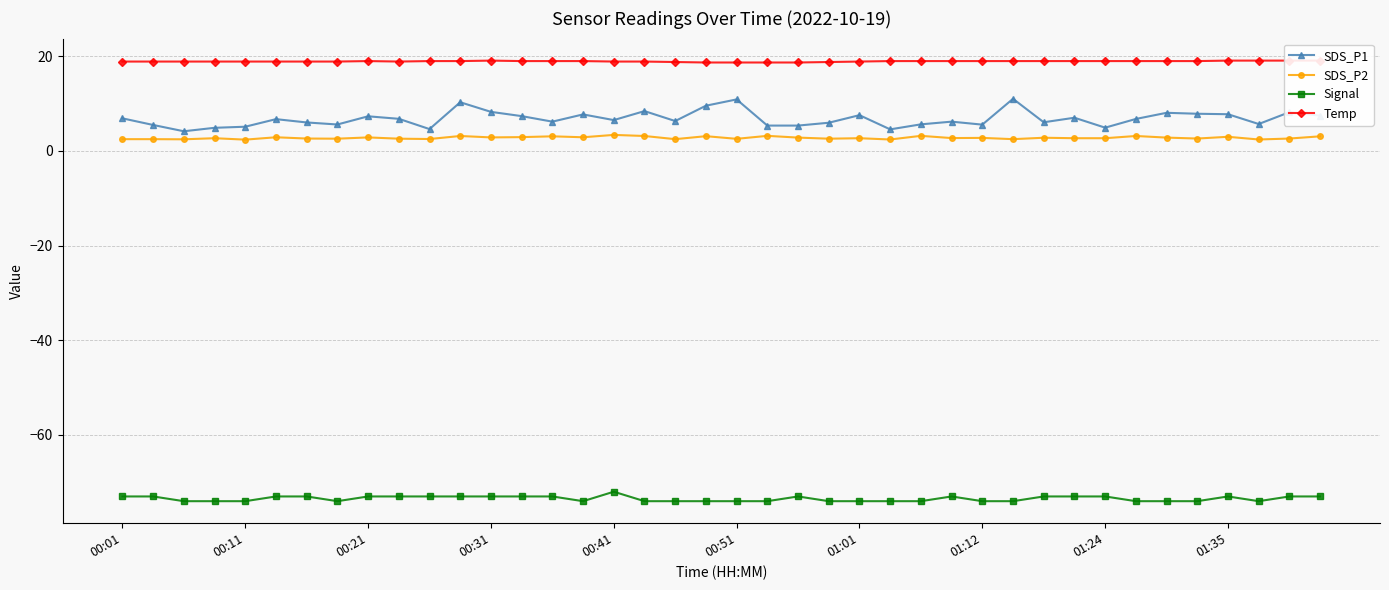

The value of Signal at 00:01 is -122.6. True or false?

False